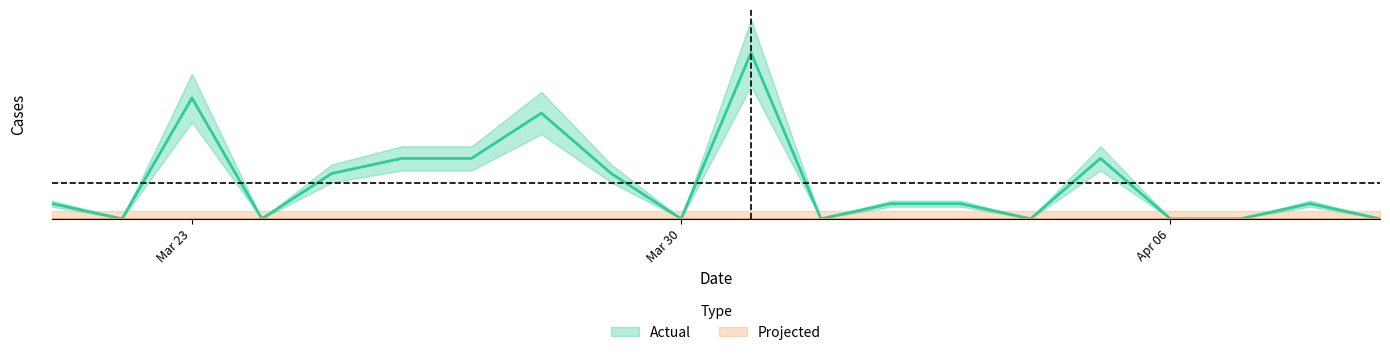

Is this an area chart (filled region under the line)?

No